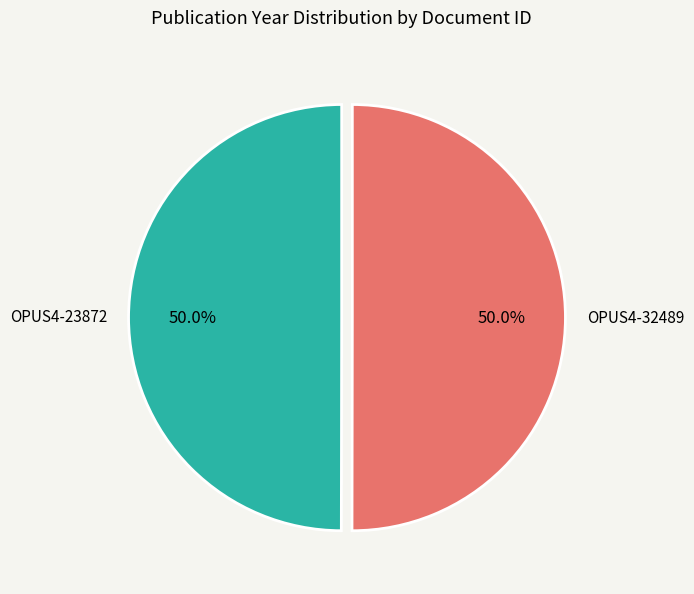

Approximately how many times larger is the value at OPUS4-32489 compared to OPUS4-23872?

1.0